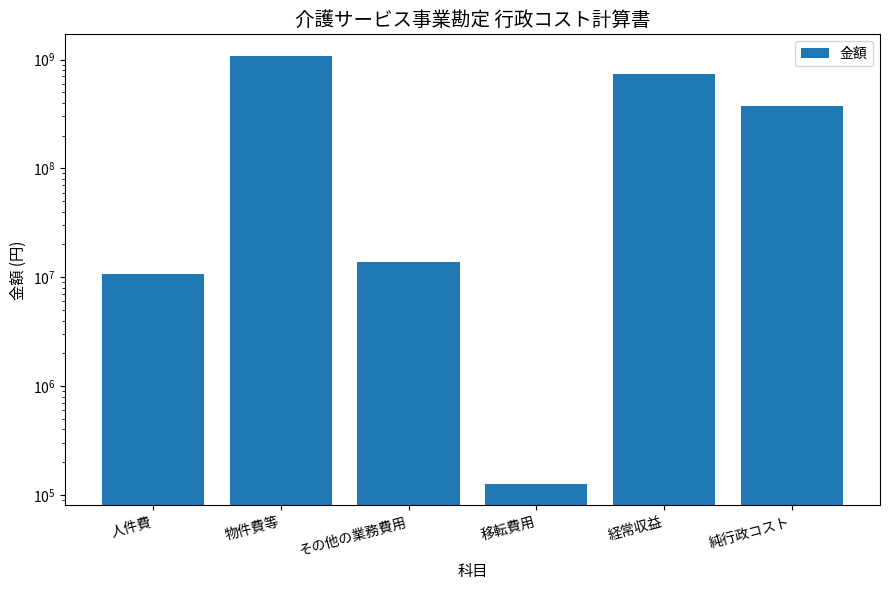

How many values are below 374121467?

3